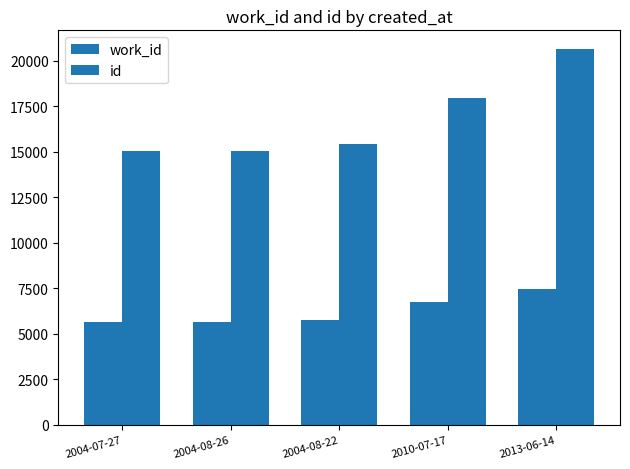

How many bars are there in total?

10